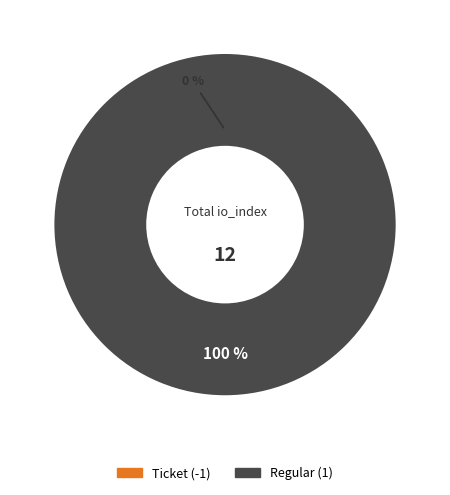

The Regular (1) slice represents 100% of the pie. True or false?

True